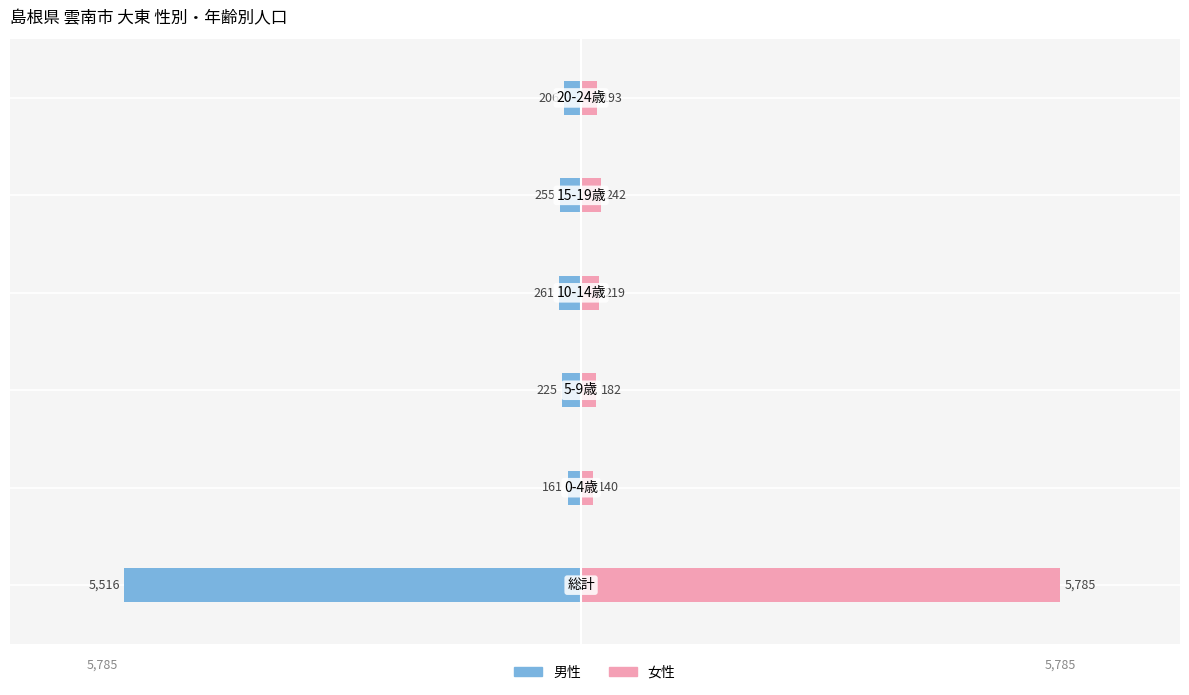

What position from the left is 2000?

6